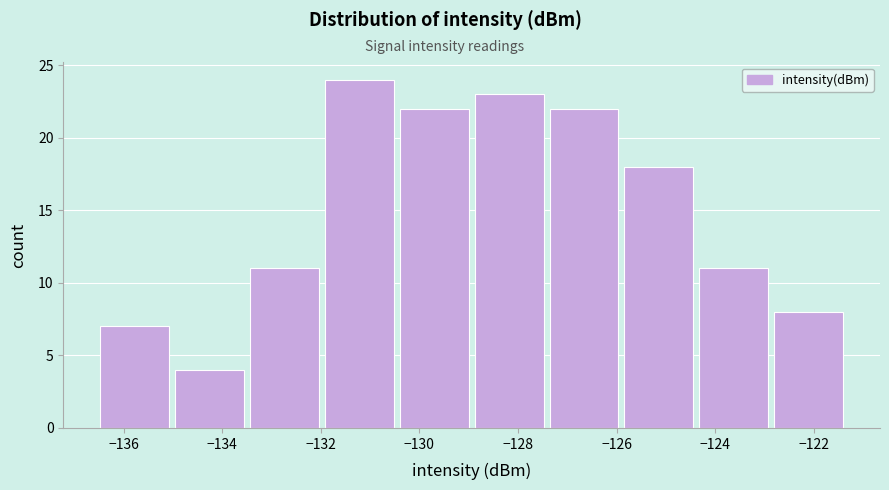

Reading left to right, transcribe this chart: for each bar, give the range it covers on the x-axis and its height. Neither the bar edges nor the heights are printed on the chart, so give them approximately, as read against the axes.

-136.4 to -135.0: 7
-135.0 to -133.4: 4
-133.4 to -132.0: 11
-132.0 to -130.4: 24
-130.4 to -128.8: 22
-128.8 to -127.4: 23
-127.4 to -125.8: 22
-125.8 to -124.4: 18
-124.4 to -122.8: 11
-122.8 to -121.2: 8